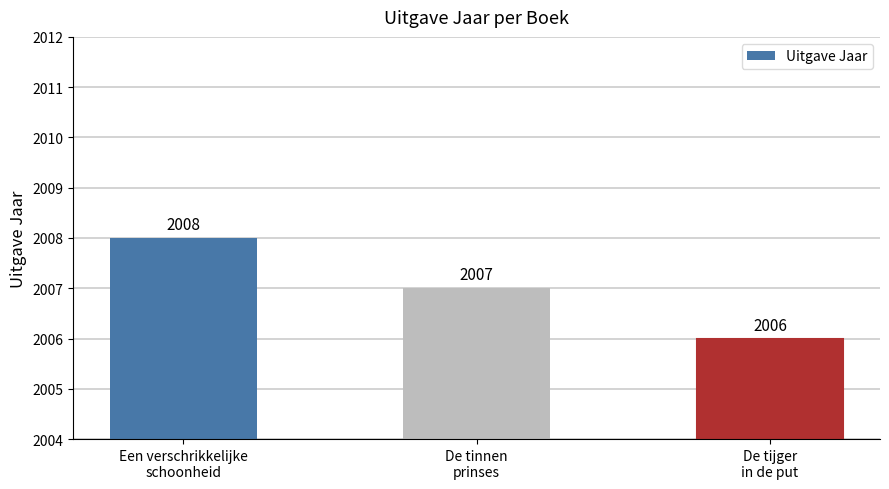

What is the label of the 3rd bar from the left?

De tijger
in de put